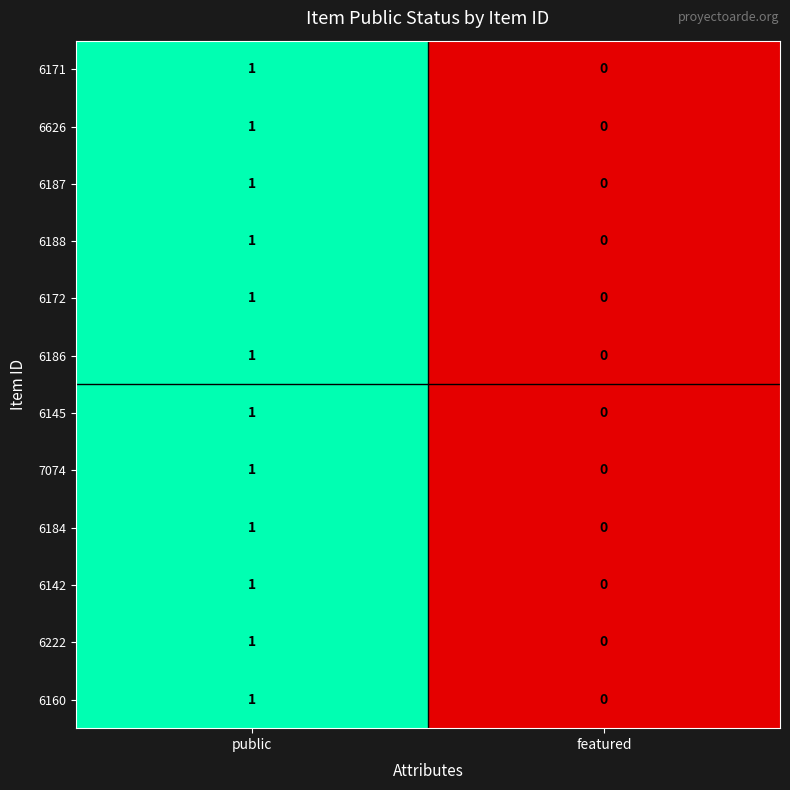

At which category is the sum across all series the highest?

public